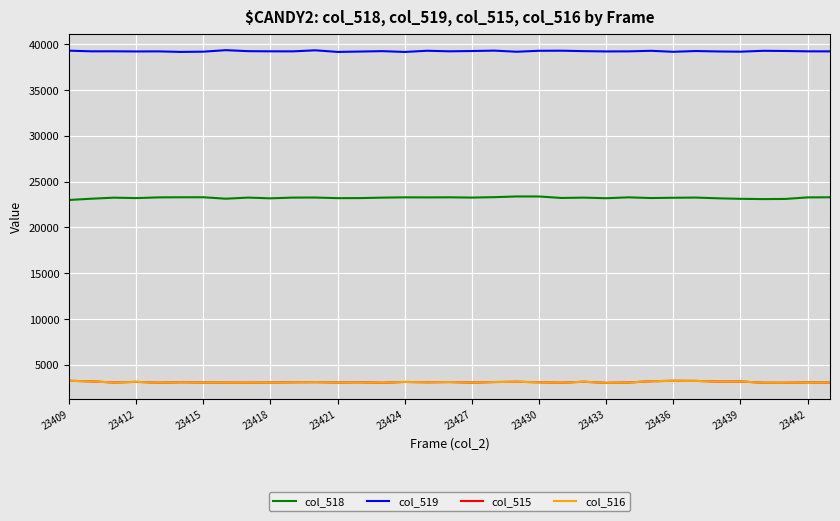

Which series has the largest total across all categories?

col_519